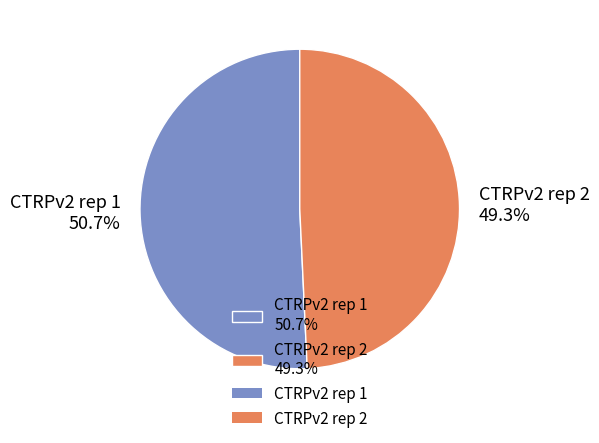

What percentage is NOT represented by CTRPv2 rep 2?

50.7%